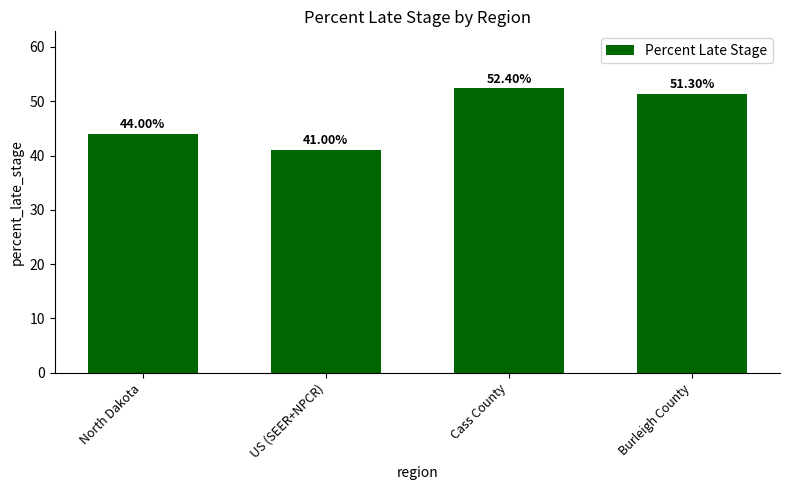

How many values are below 51?

2